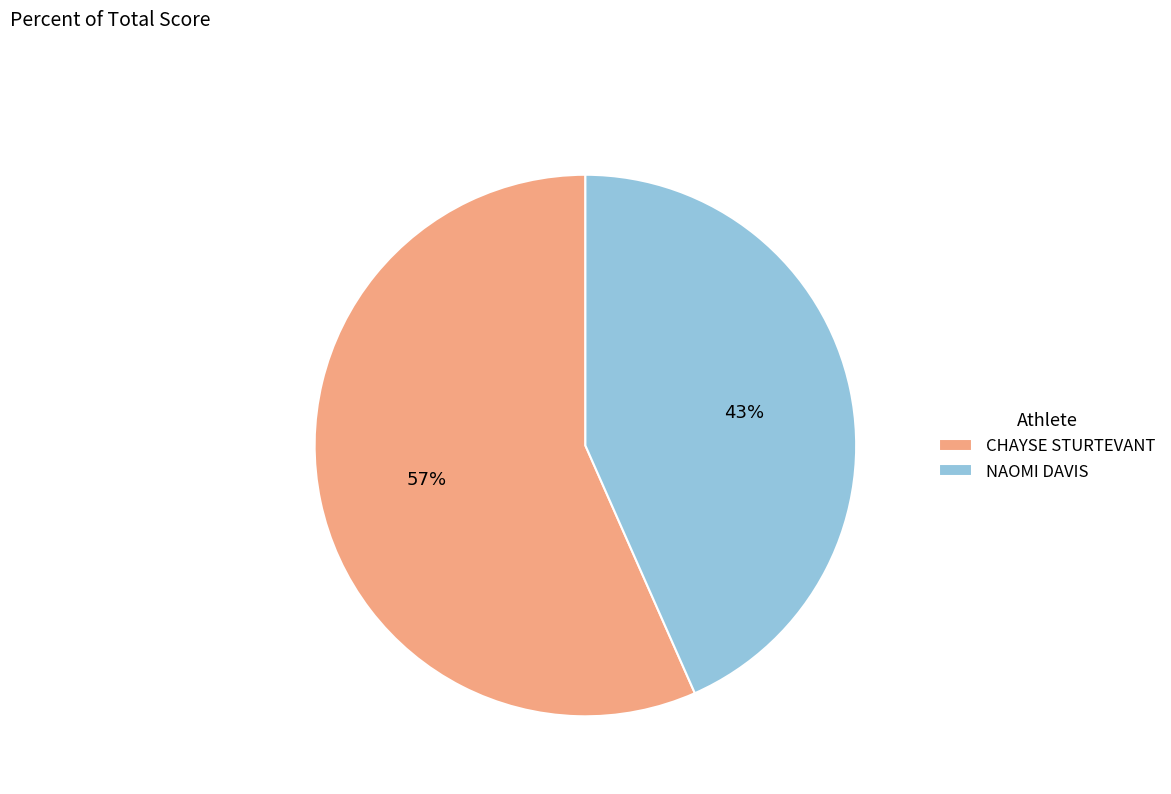

Between CHAYSE STURTEVANT and NAOMI DAVIS, which is larger?

CHAYSE STURTEVANT